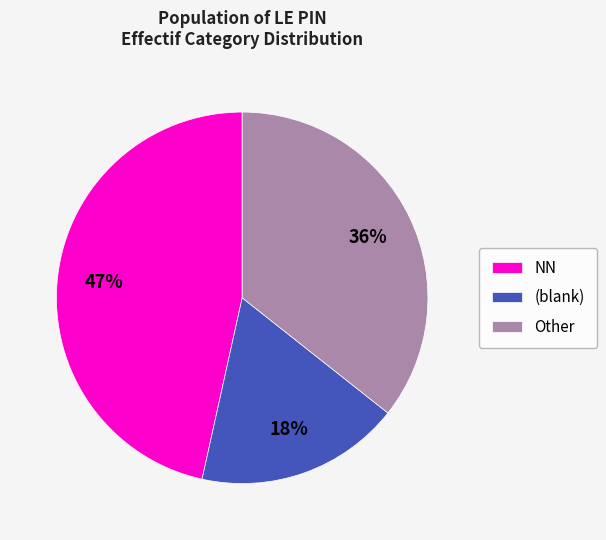

To the nearest percent, what portion does NN represent?

47%